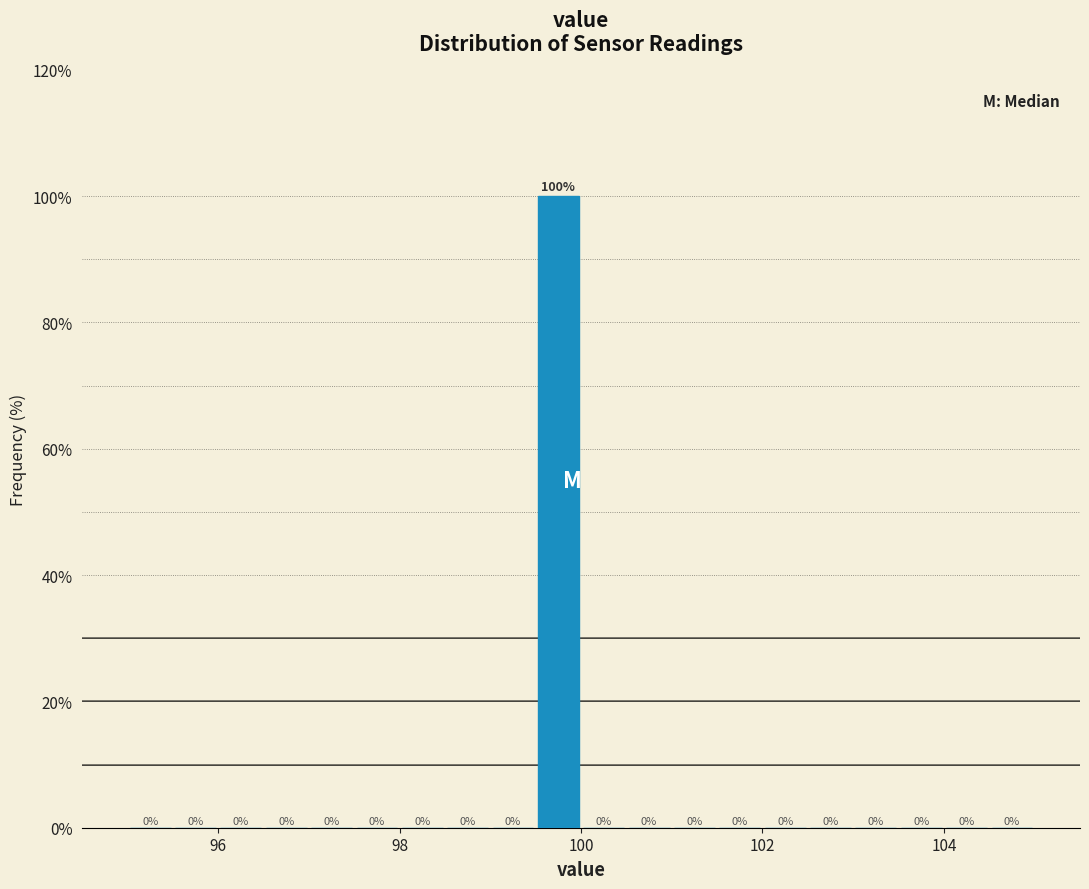

Read against the x-axis, roughly where is the centre of the tallest bar?

99.8